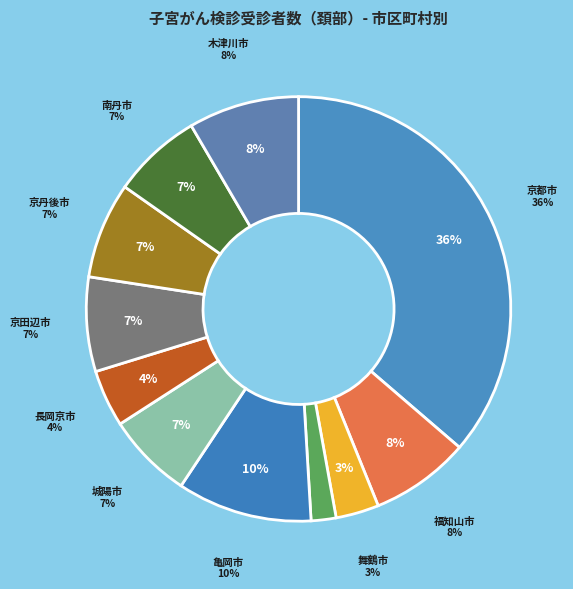

Which slice is the smallest?

綾部市